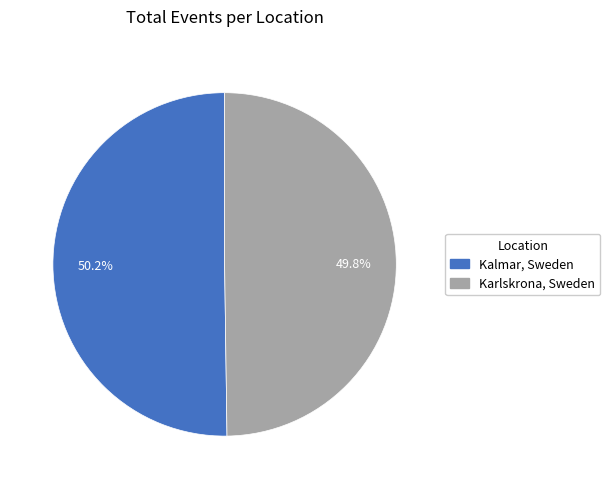

Is it true that Kalmar, Sweden is 50% of the pie?

True